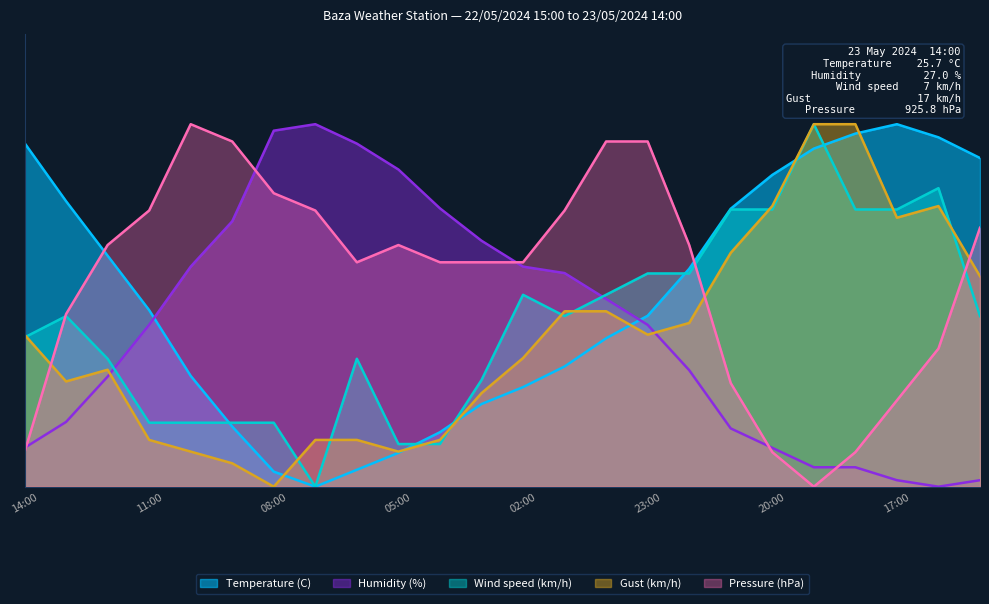

Rank the series at 00:00 from highest to lowest value.

Pressure (hPa), Wind speed (km/h), Humidity (%), Gust (km/h), Temperature (C)